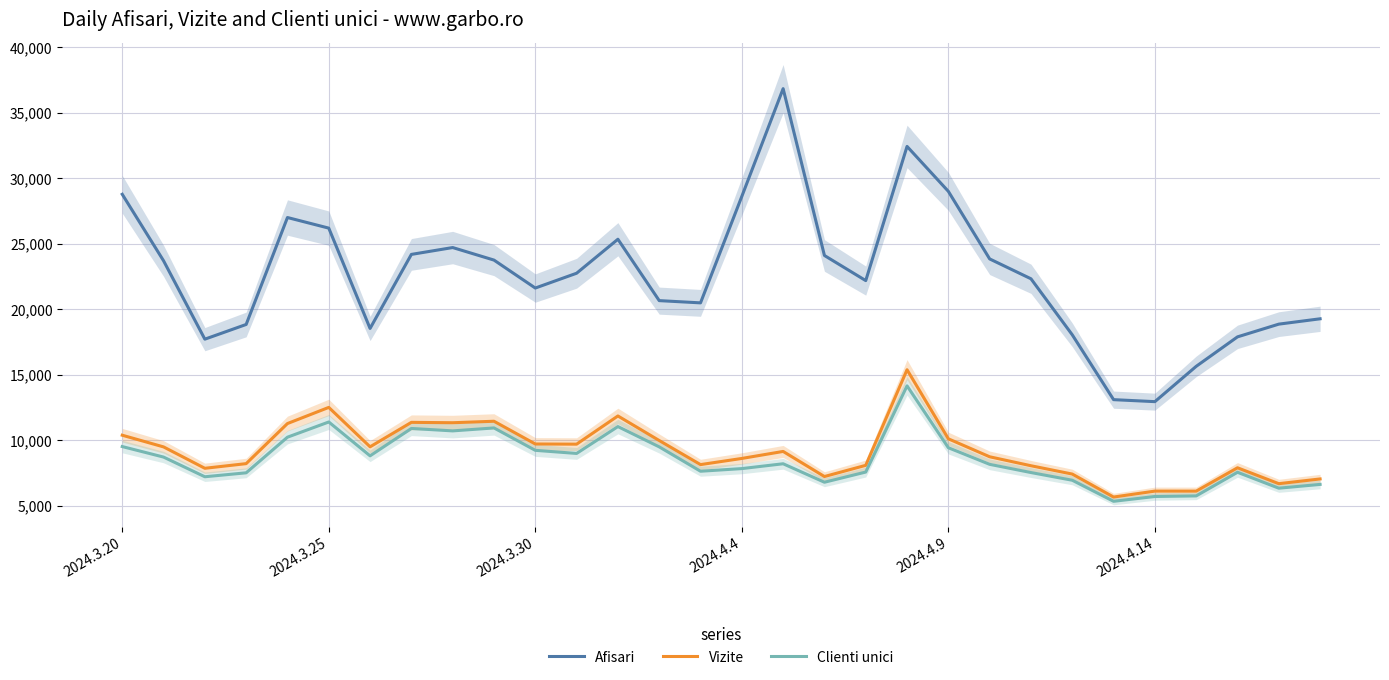

What is the difference between the highest and lowest values at 28?

12517